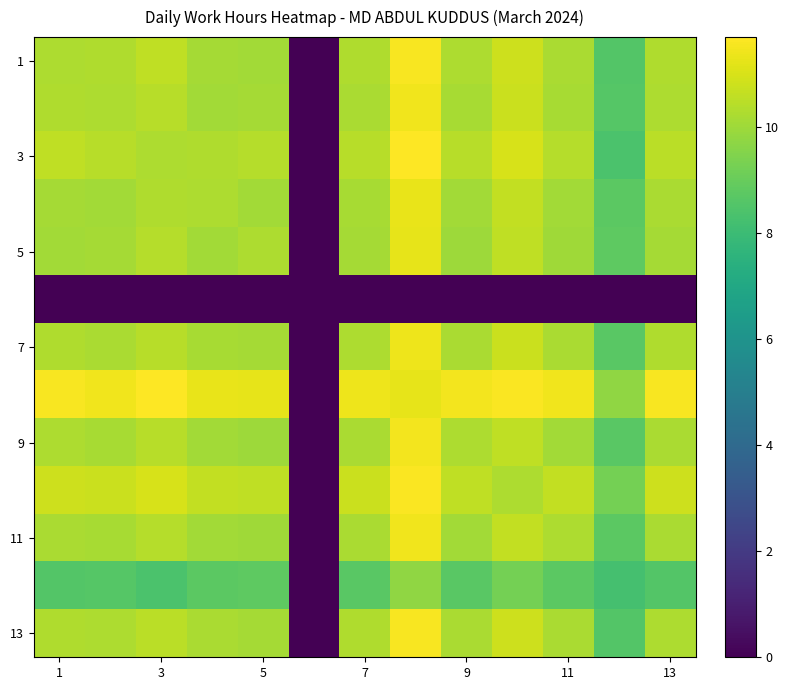

How many categories are shown in the chart?

13